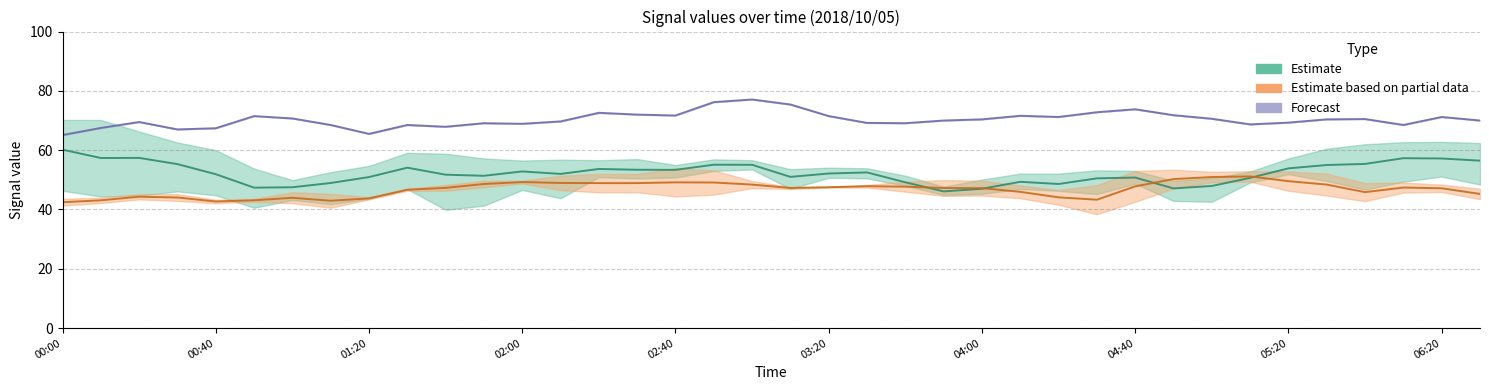

What is the spread (max minus min) of values at 2018/10/05 03:40?

23.1